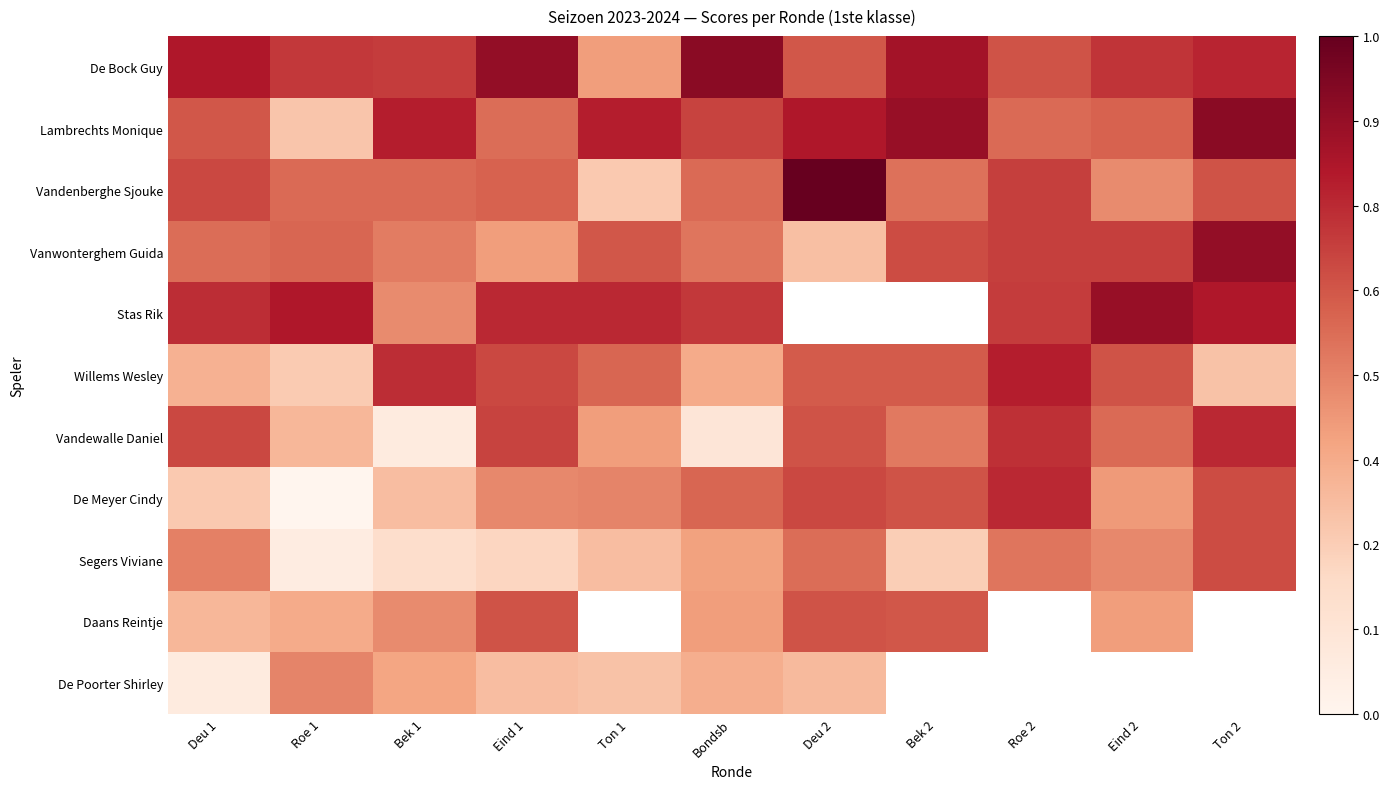

The Willems Wesley series shows 0.3 at Ton 1. True or false?

False